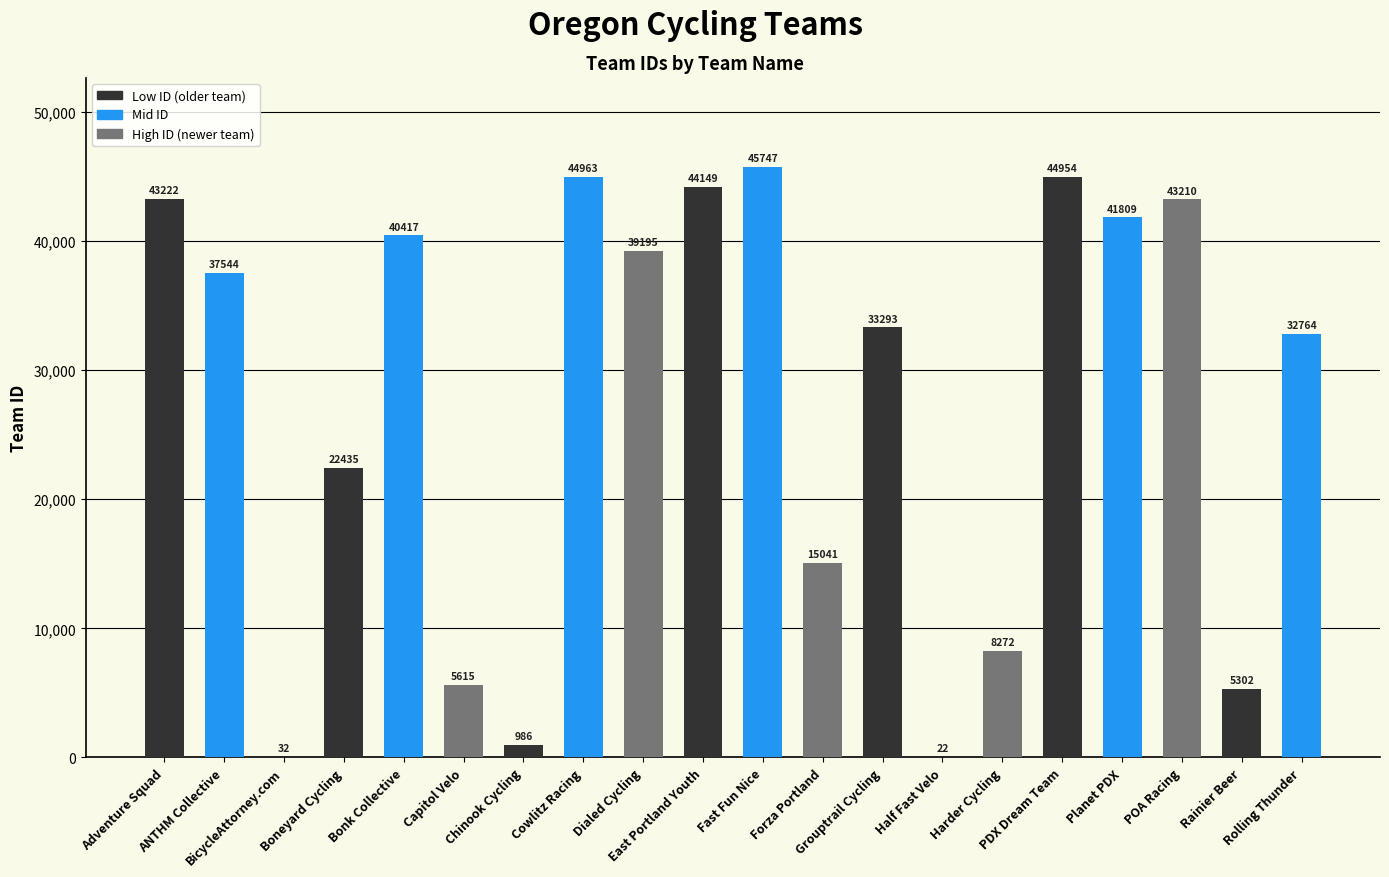

What is the sum of all values?

548972